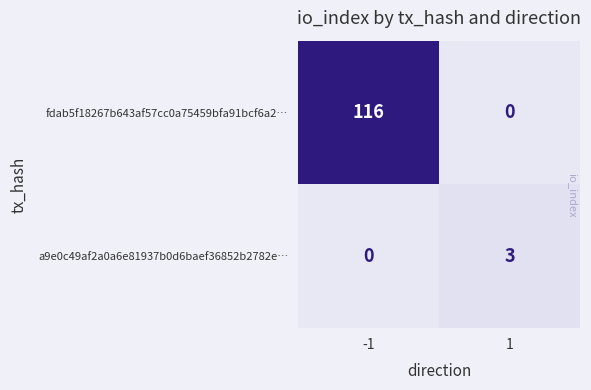

At how many categories does at least one series exceed 57?

1